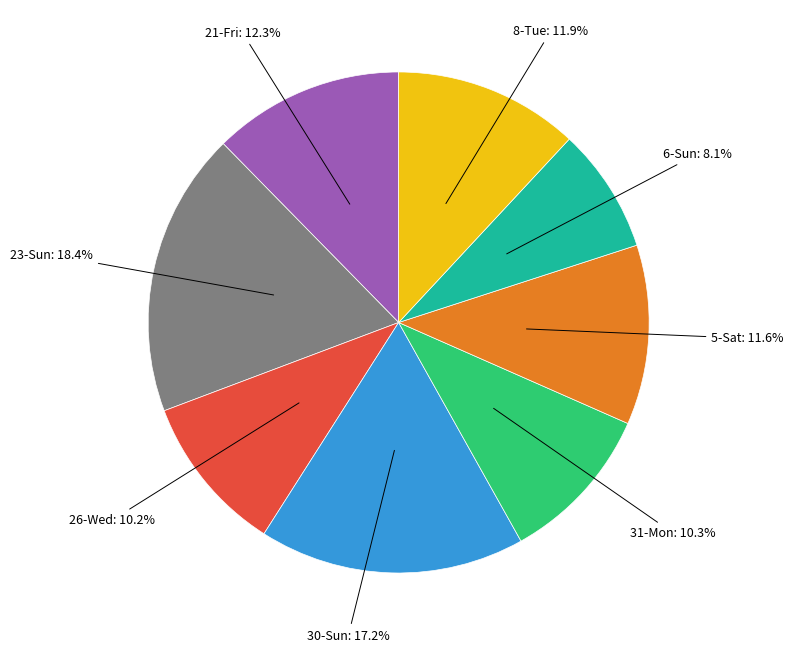

To the nearest percent, what is the average slice percentage?

12%